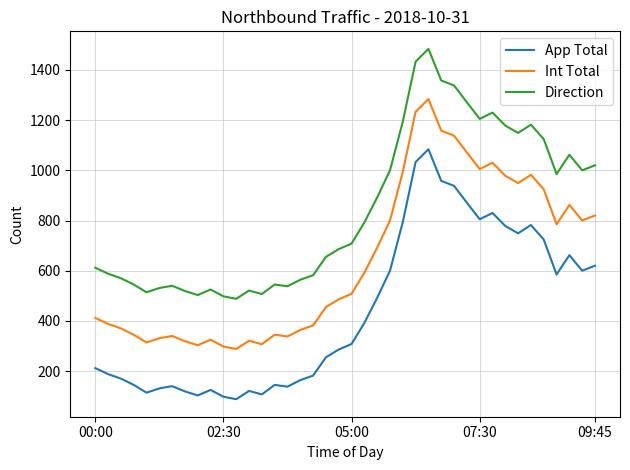

True or false: Int Total and App Total intersect in this chart.

False